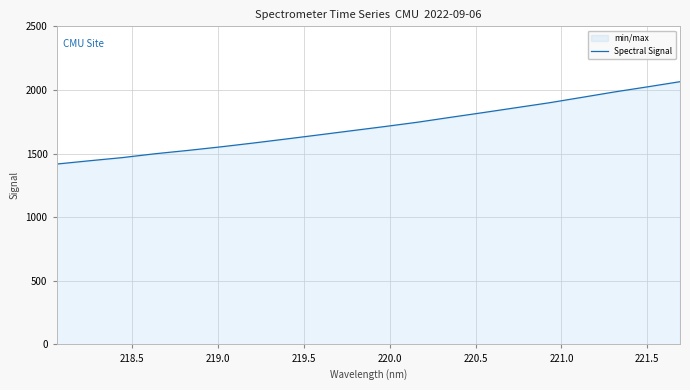

How many lines are shown in the chart?

1